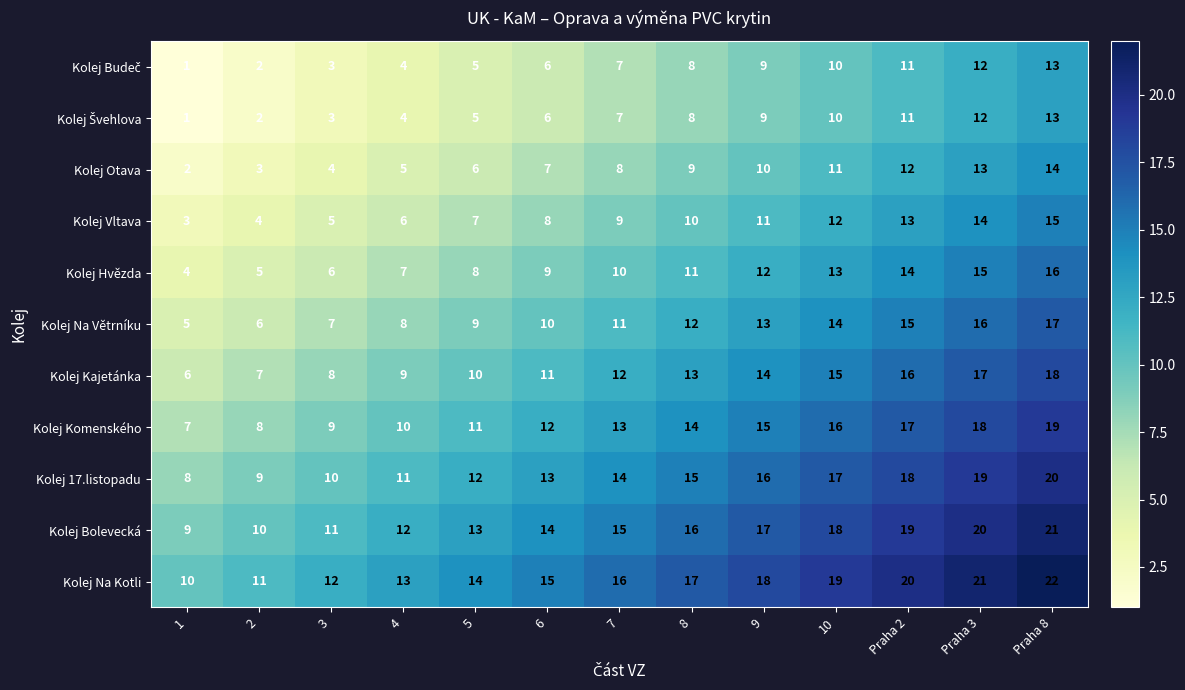

What is the difference between the second highest and minimum values in the Kolej Bolevecká series?

11